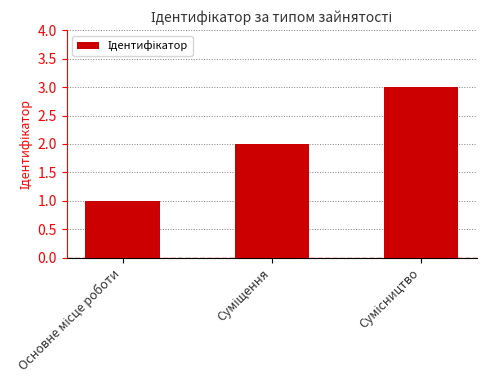

What is the maximum value shown in the chart?

3